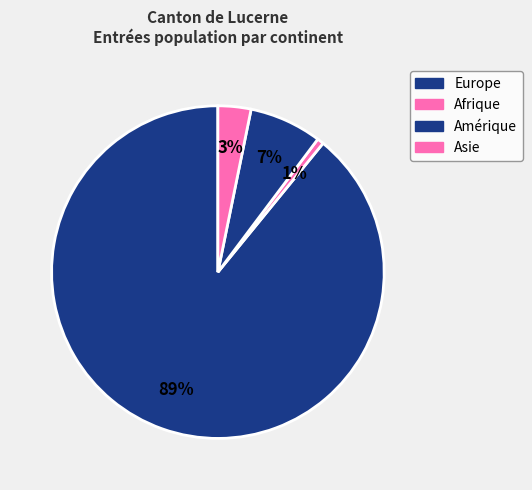

What percentage is NOT represented by Amérique?

92.9%